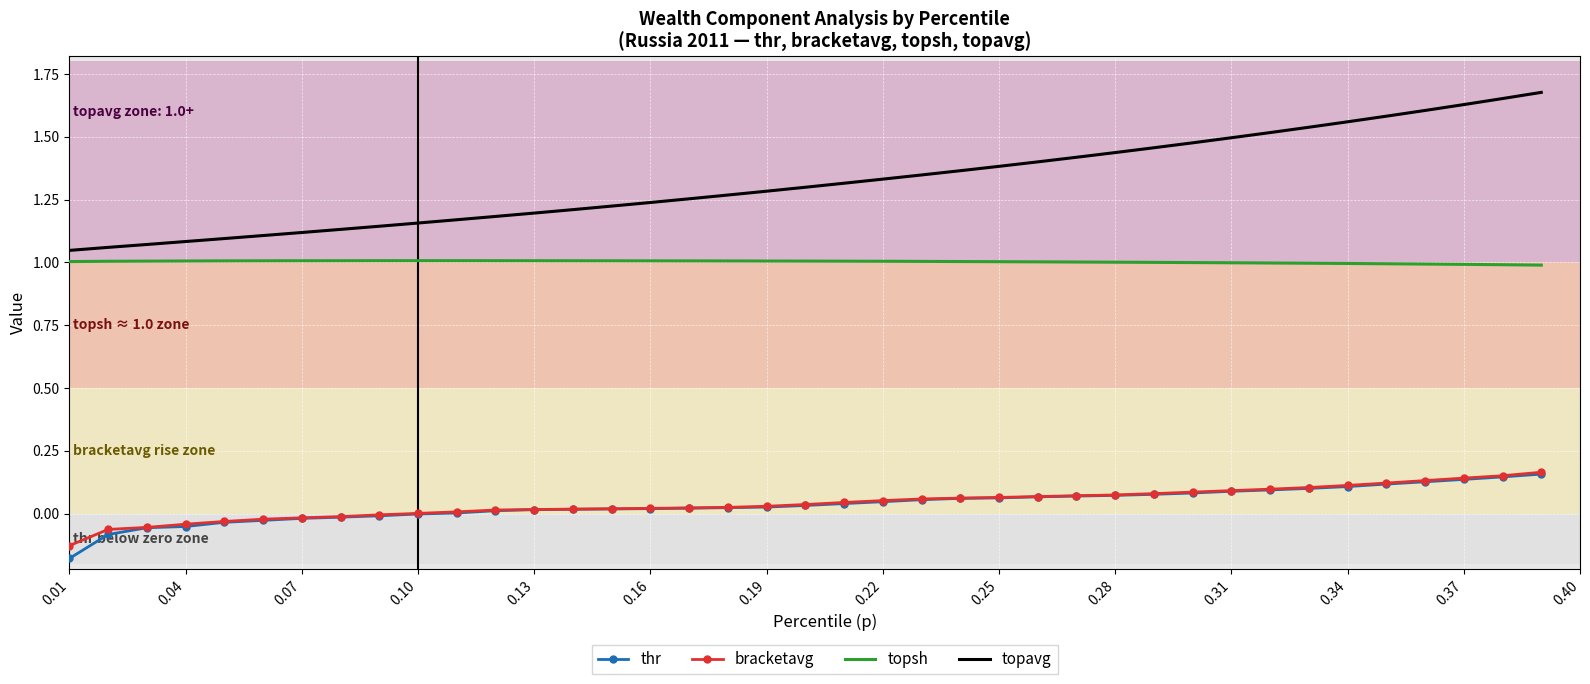

At how many categories does at least one series exceed 0?

39